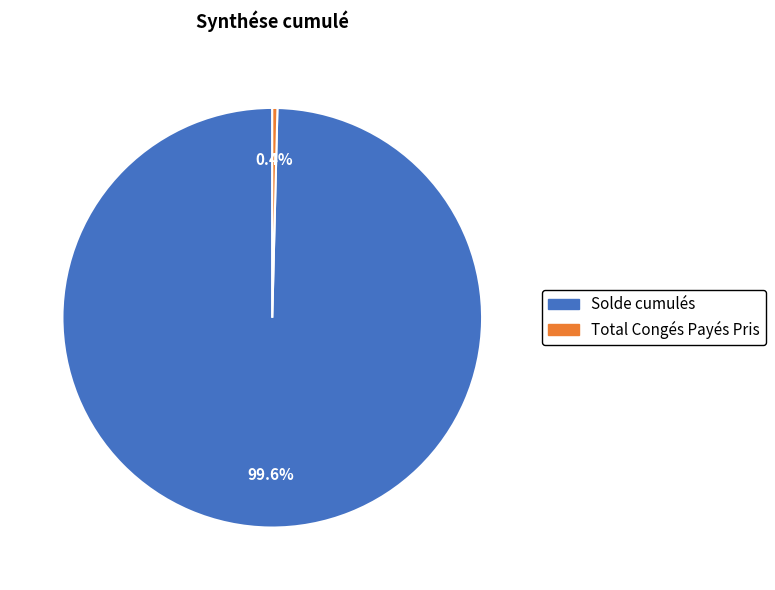

Which has a higher value, Total Congés Payés Pris or Solde cumulés?

Solde cumulés